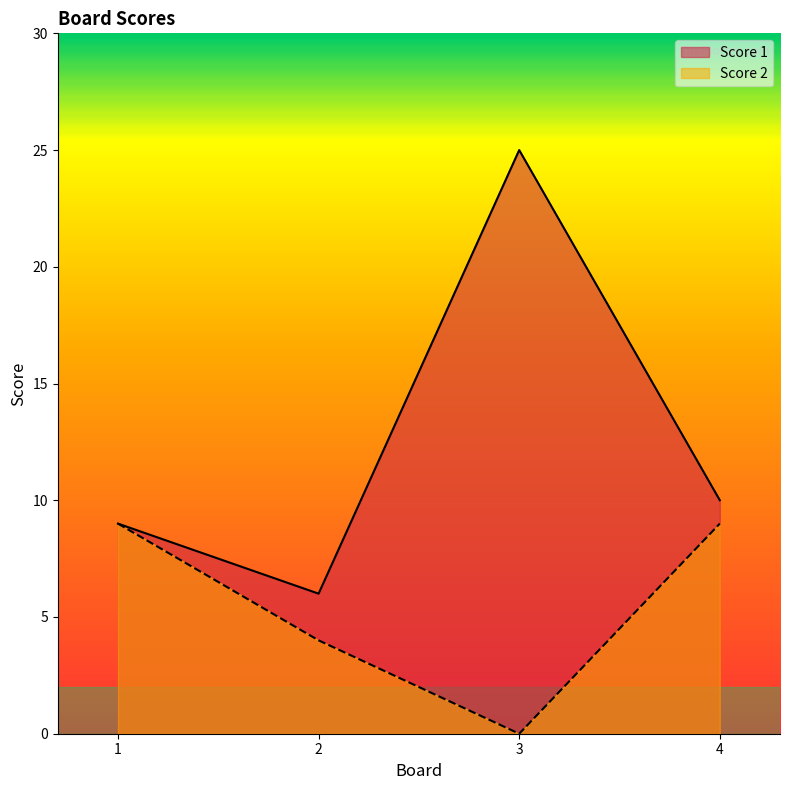

At which label is Score 2 closest to 4?

2